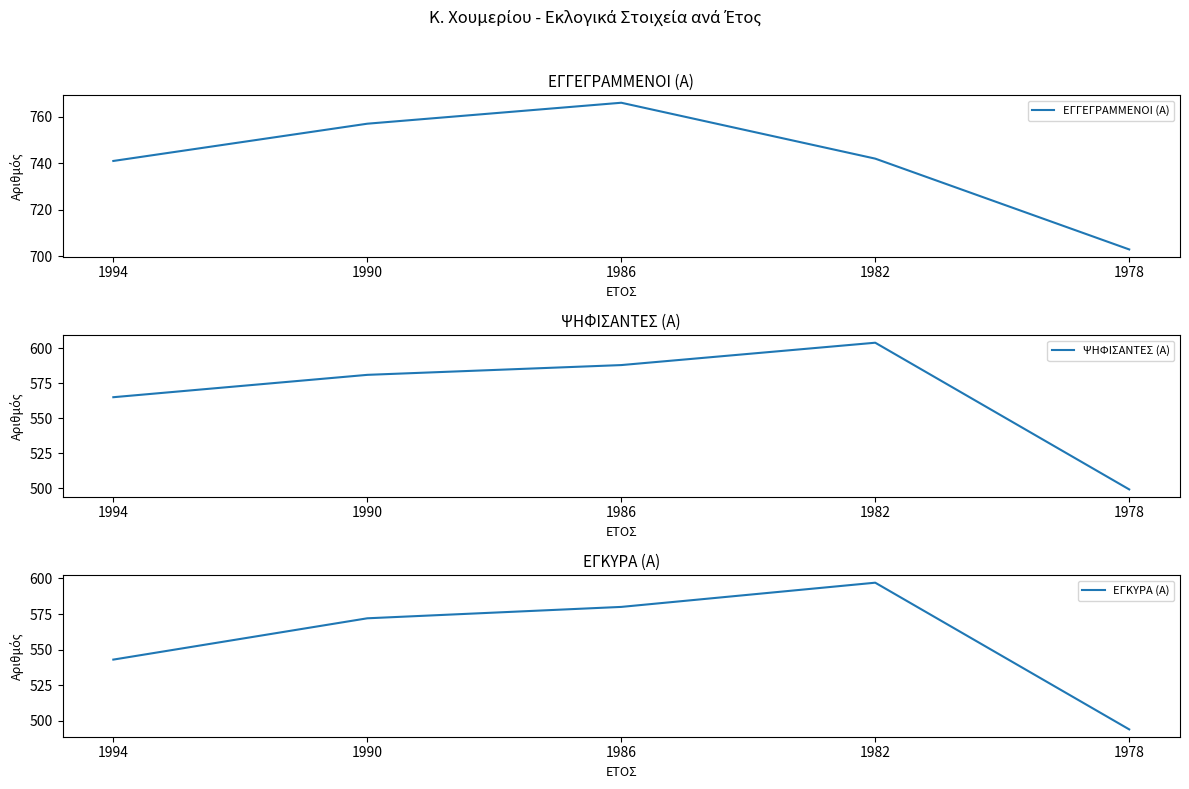

What is the difference between the maximum and minimum values in the ΕΓΓΕΓΡΑΜΜΕΝΟΙ (Α) series?

63